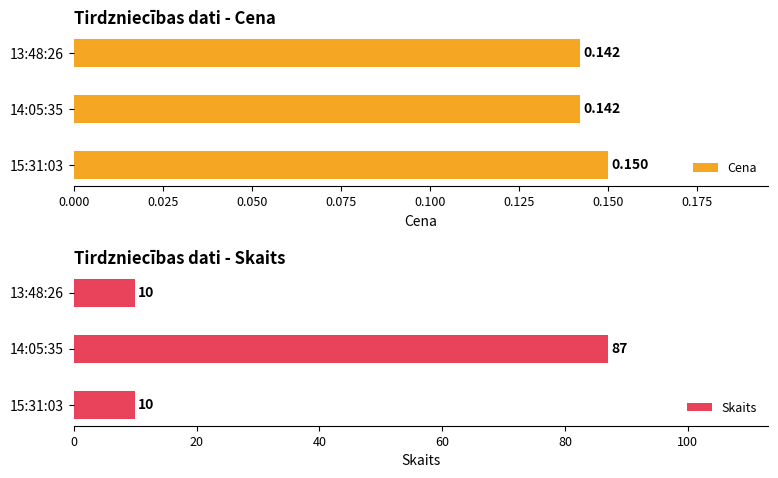

The value of Skaits at 14:05:35 is 87. True or false?

True